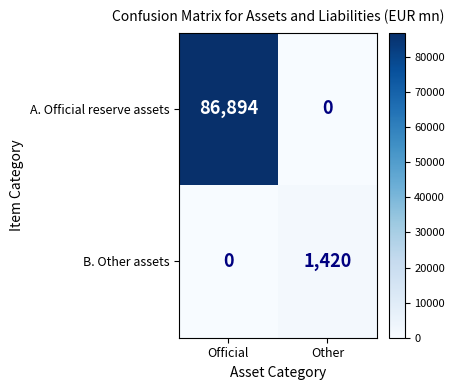

True or false: A. Official reserve assets has a value of 86894 at Official.

True